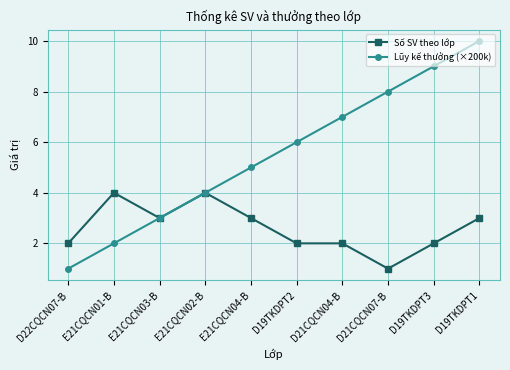

At which category is the sum across all series the highest?

D19TKDPT1